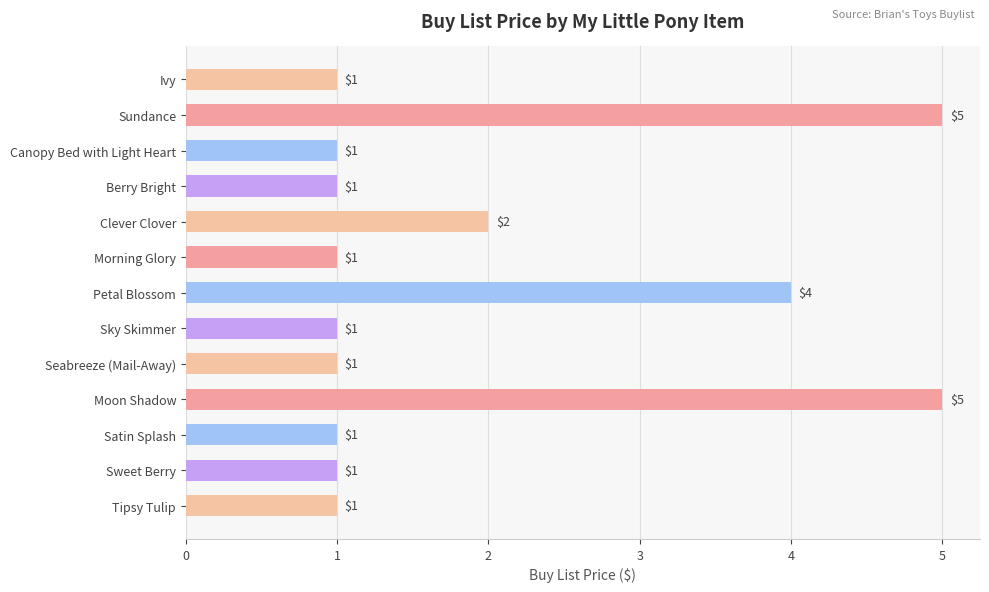

Does the chart contain stacked bars?

No